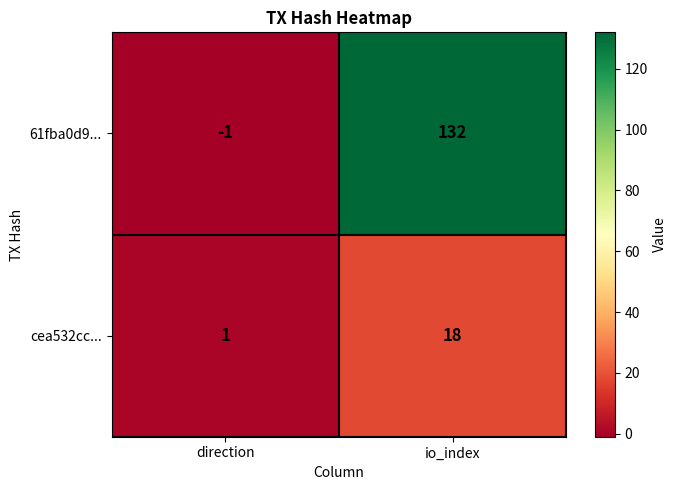

Reading left to right, what are all the values shown in this chart?

61fba0d9...: direction=-1	io_index=132
cea532cc...: direction=1	io_index=18